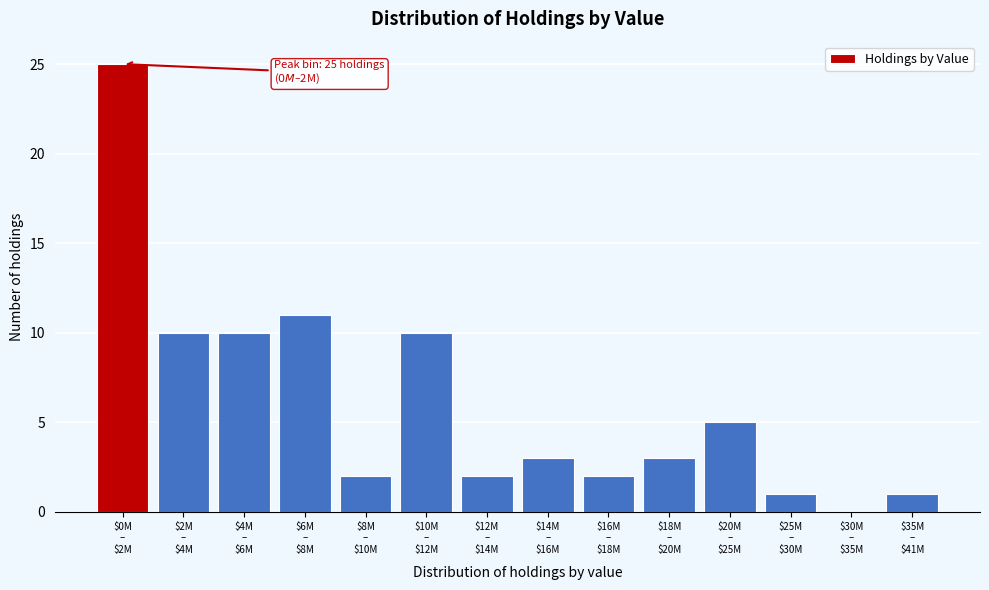

What is the greatest value displayed?

25